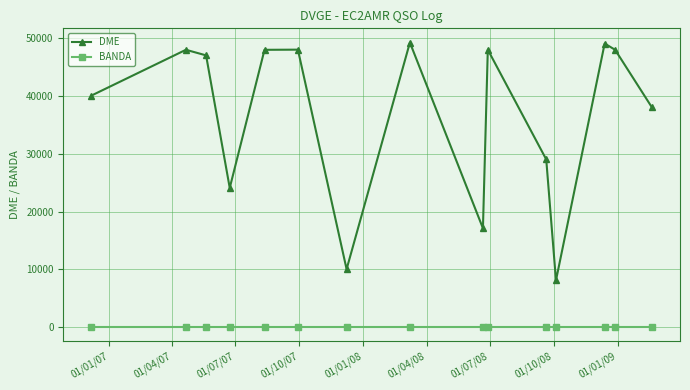

What is the maximum value shown in the chart?

49275